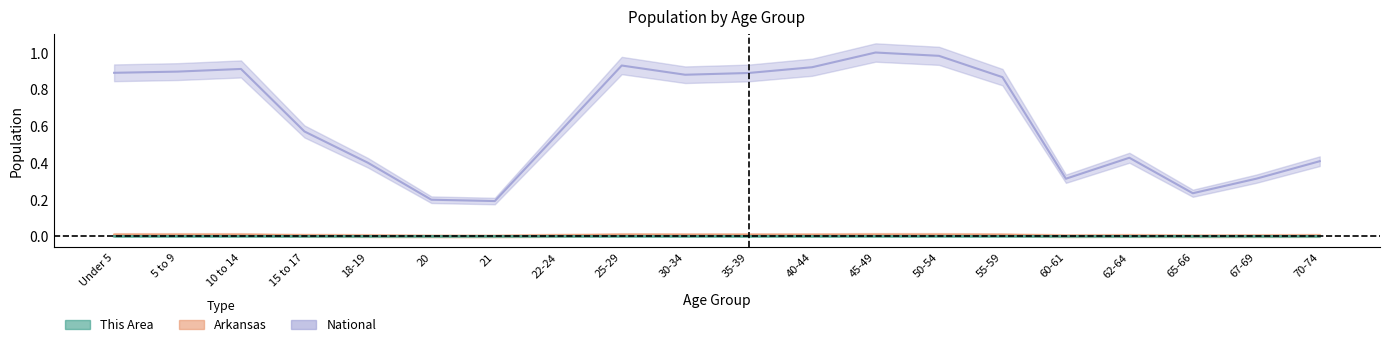

What is the label of the 6th point from the right?

55-59